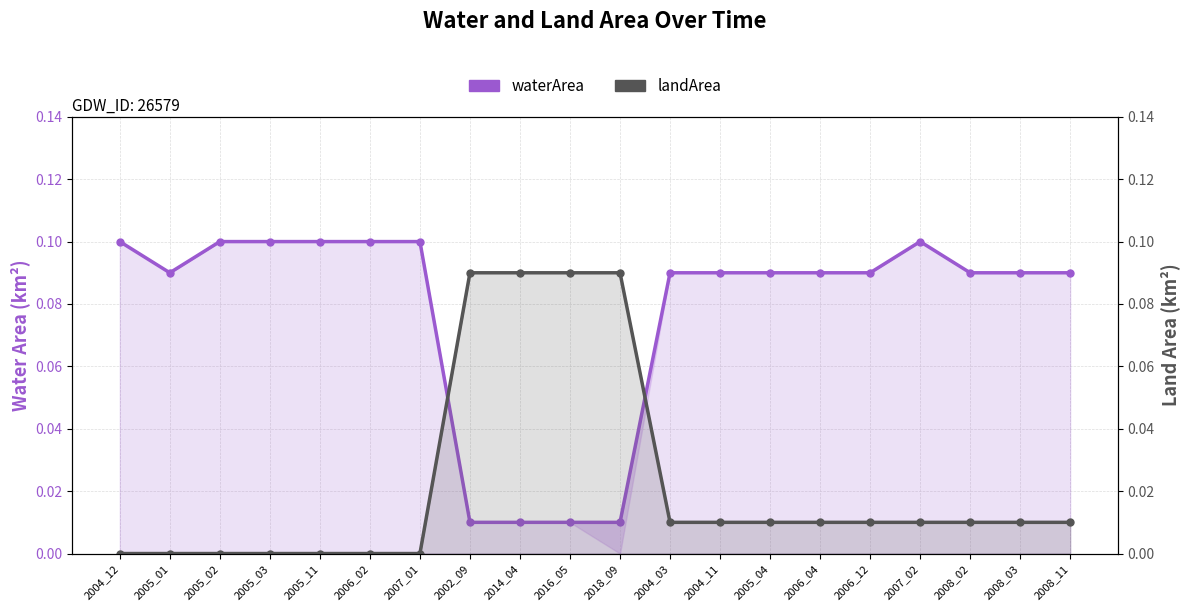

What is the difference between the landArea values at 2018_09 and 2007_02?

0.1